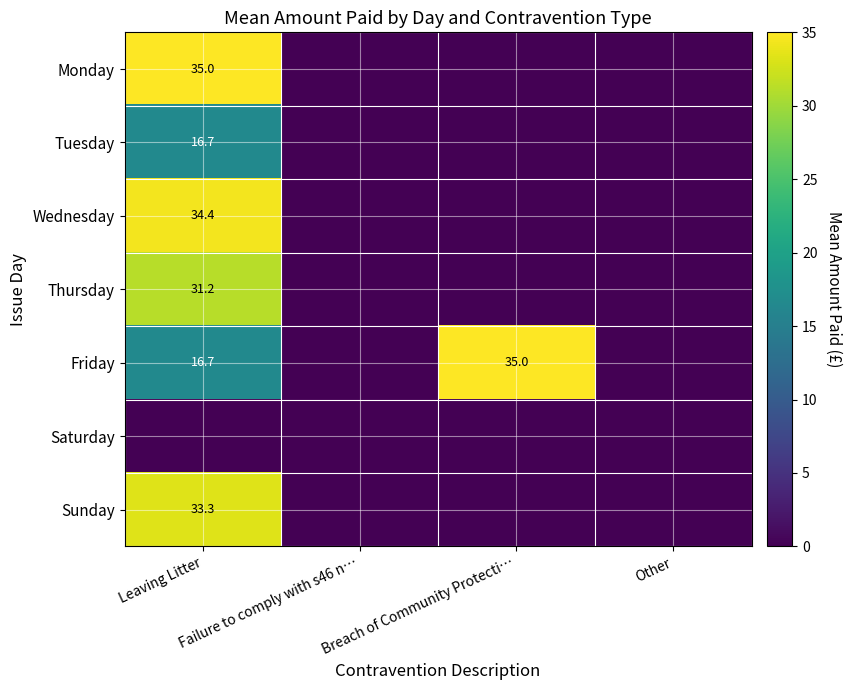

The Wednesday series shows 0.0 at Failure to comply with s46 n…. True or false?

True